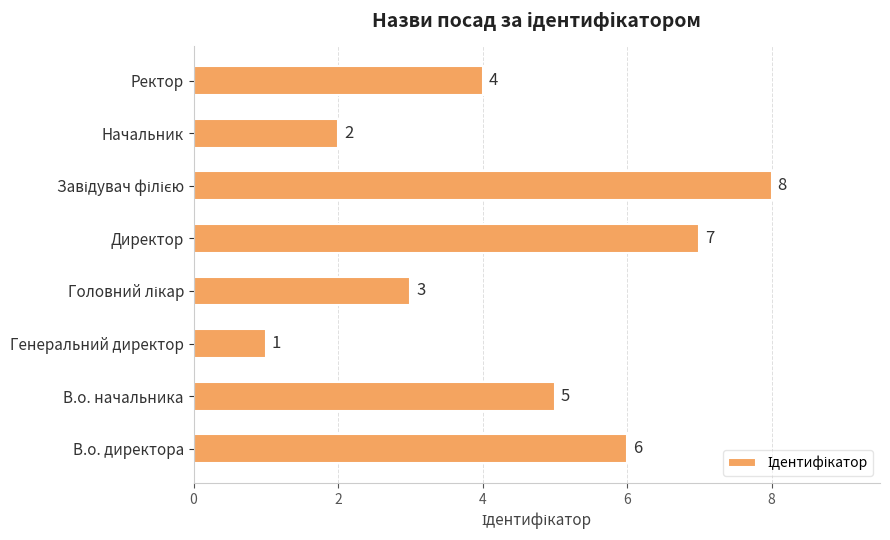

What is the ratio of the value at В.о. начальника to the value at Начальник?

2.5